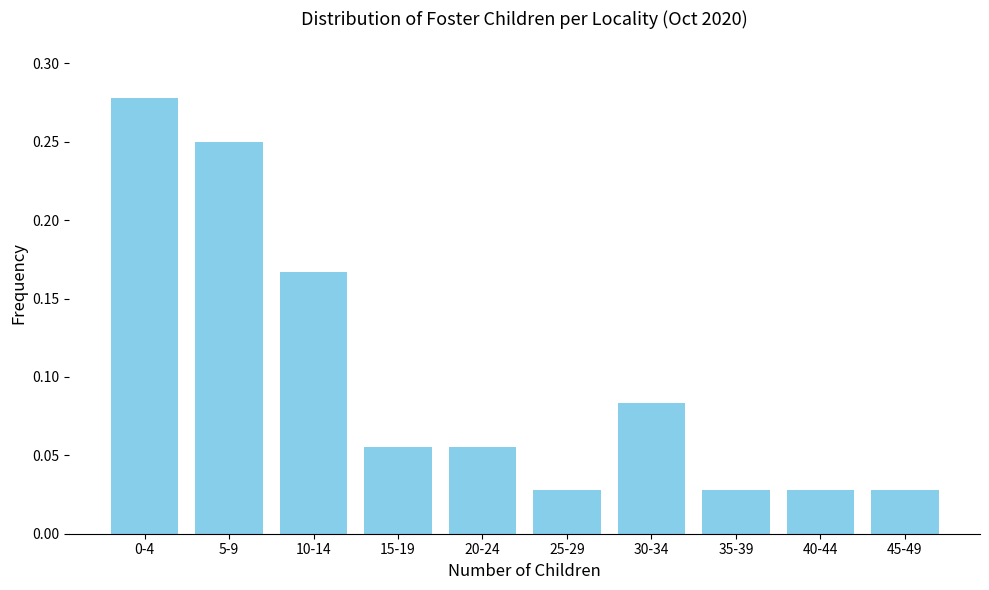

Between 10-14 and 15-19, which is larger?

10-14